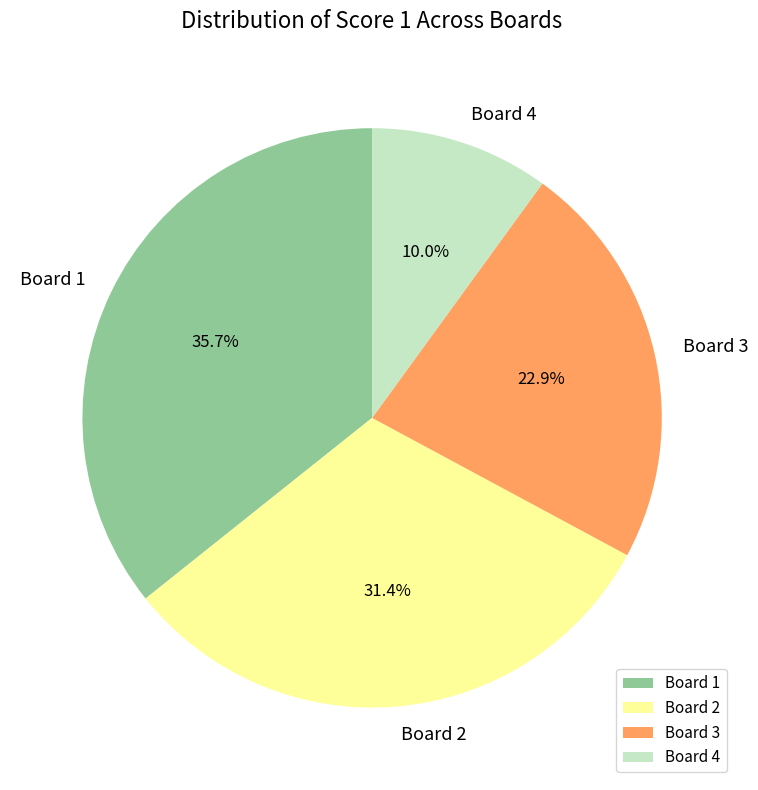

Count the number of slices in the pie.

4